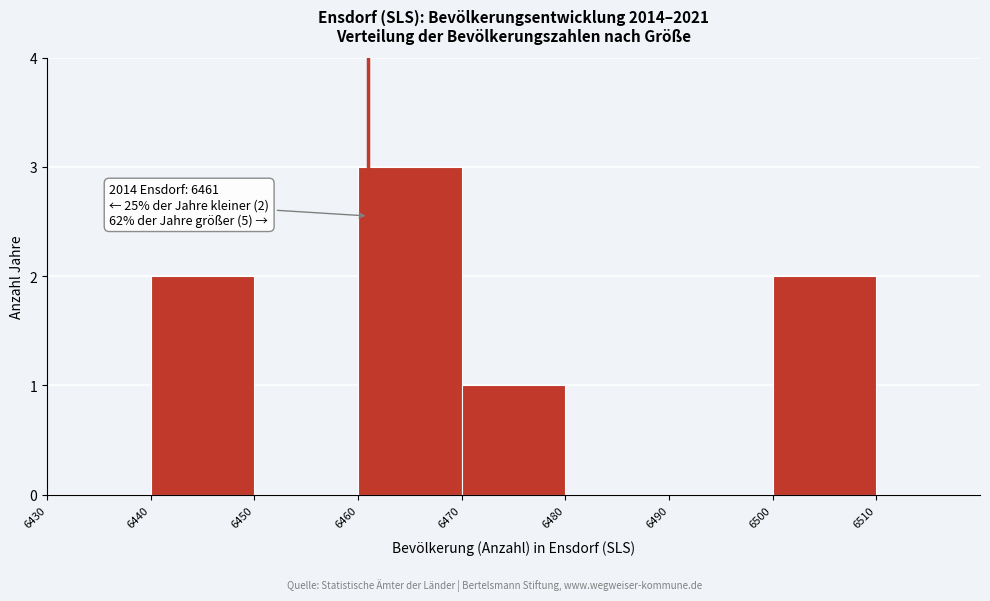

Which range on the x-axis has the tallest bar?

6460 to 6470